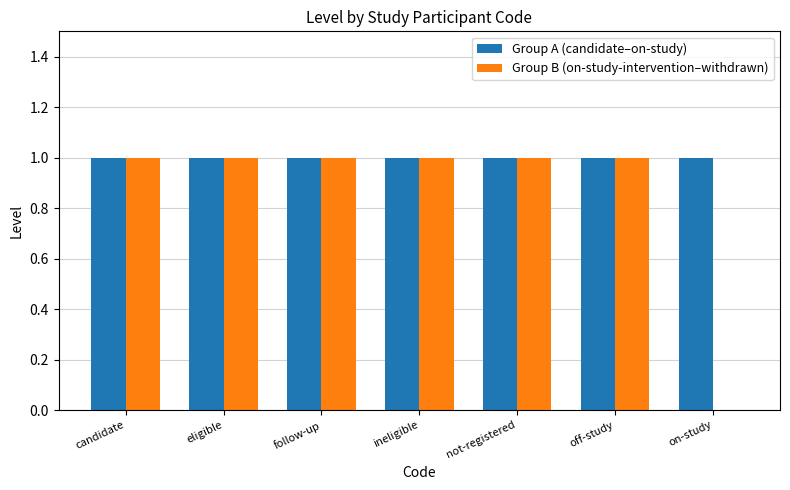

Is it true that Group A (candidate–on-study) equals 1 at ineligible?

True